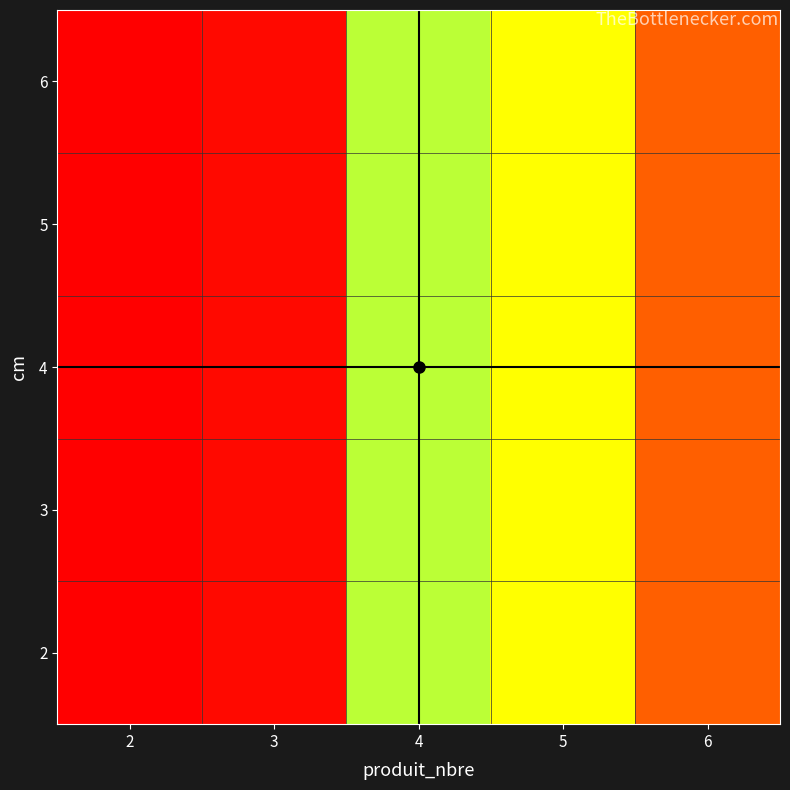

Reading left to right, what are all the values shown in this chart?

2: 2=0.5	3=2.4	4=23.8	5=42.7	6=14.4
3: 2=0.5	3=2.4	4=23.8	5=42.7	6=14.4
4: 2=0.5	3=2.4	4=23.8	5=42.7	6=14.4
5: 2=0.5	3=2.4	4=23.8	5=42.7	6=14.4
6: 2=0.5	3=2.4	4=23.8	5=42.7	6=14.4